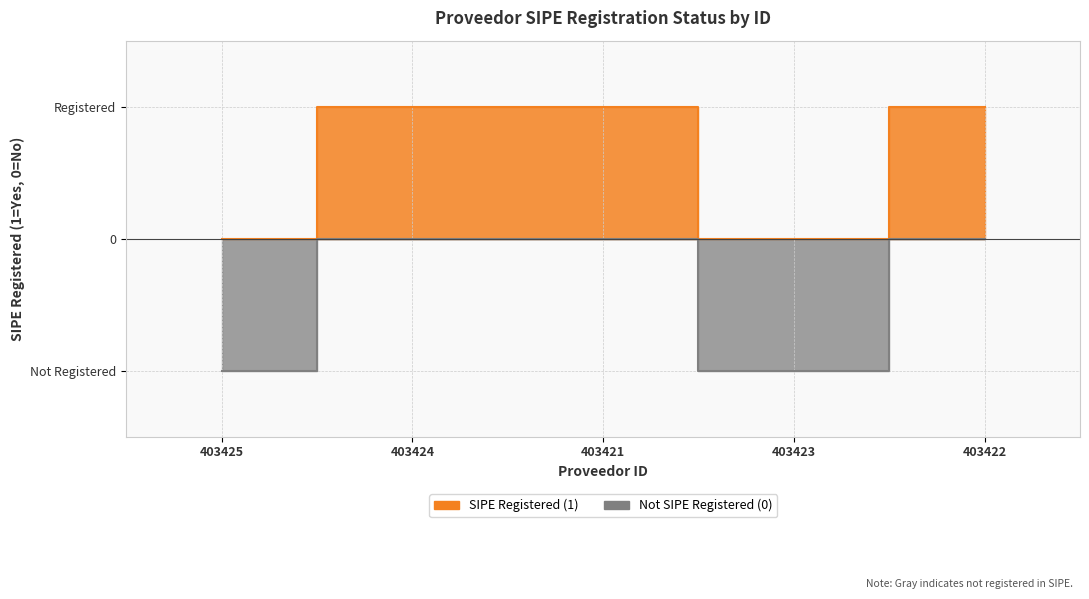

What is the label of the 2nd point from the right?

403423